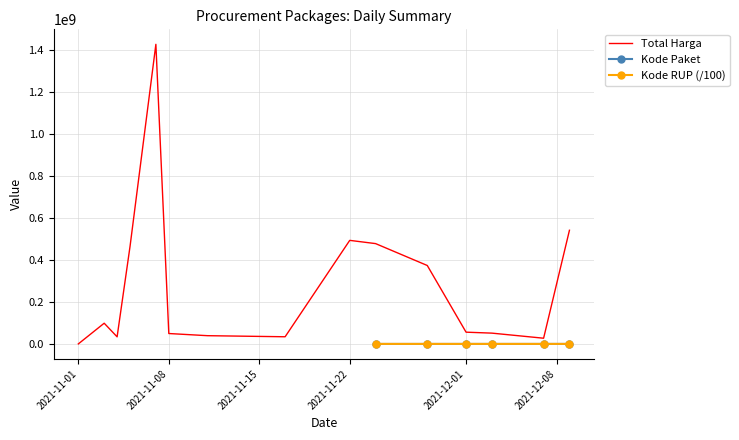

Which series has the largest total across all categories?

Total Harga